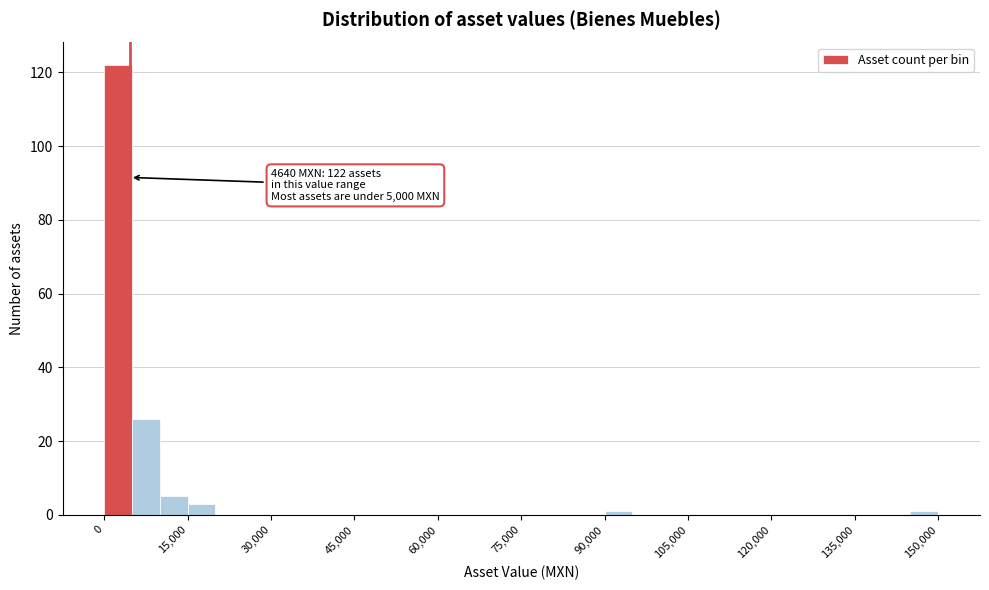

Around what value on the x-axis is the tallest bar? Give the approximate position of its centre, as read against the axis.

2000